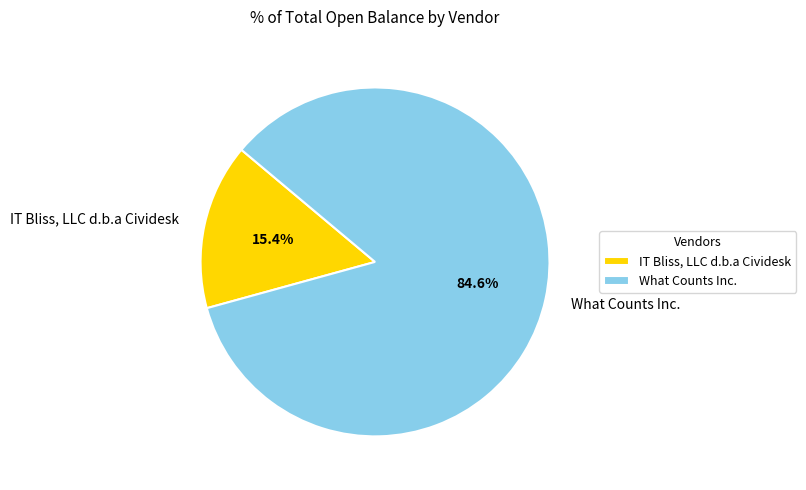

Do What Counts Inc. and IT Bliss, LLC d.b.a Cividesk together represent more than half of the pie?

Yes